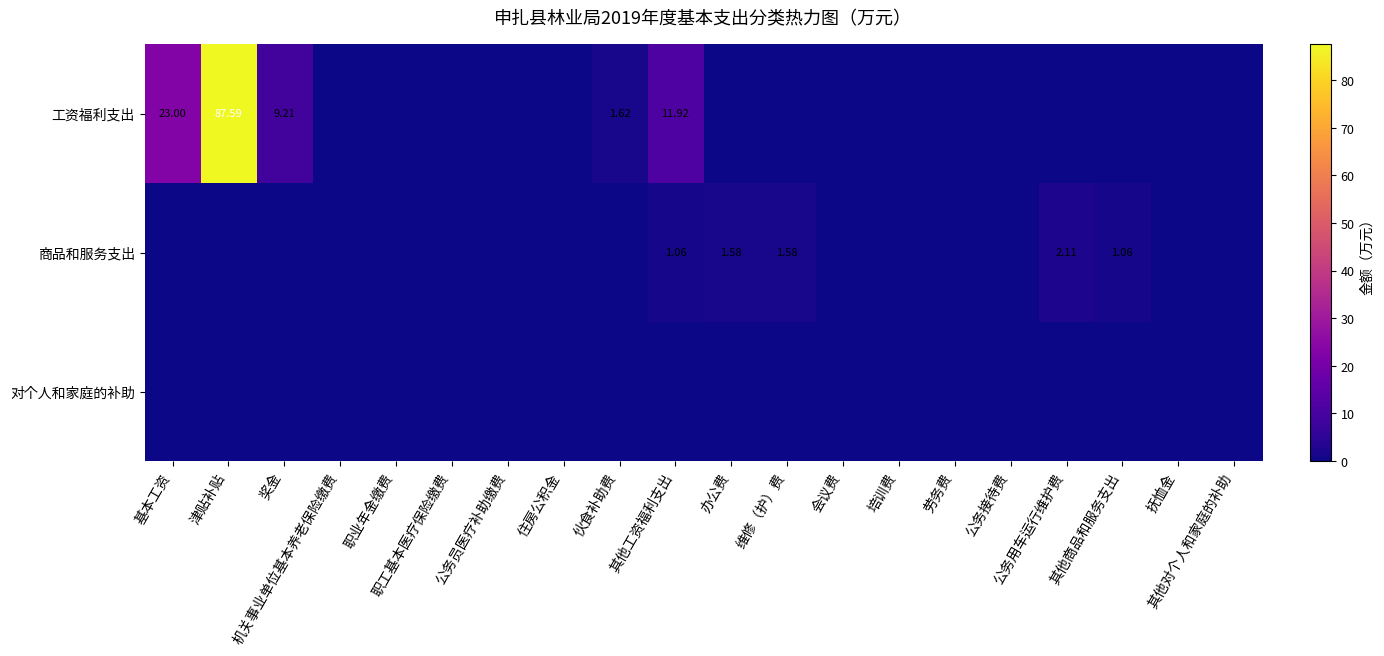

True or false: 工资福利支出 has a value of 0.0 at 会议费.

True